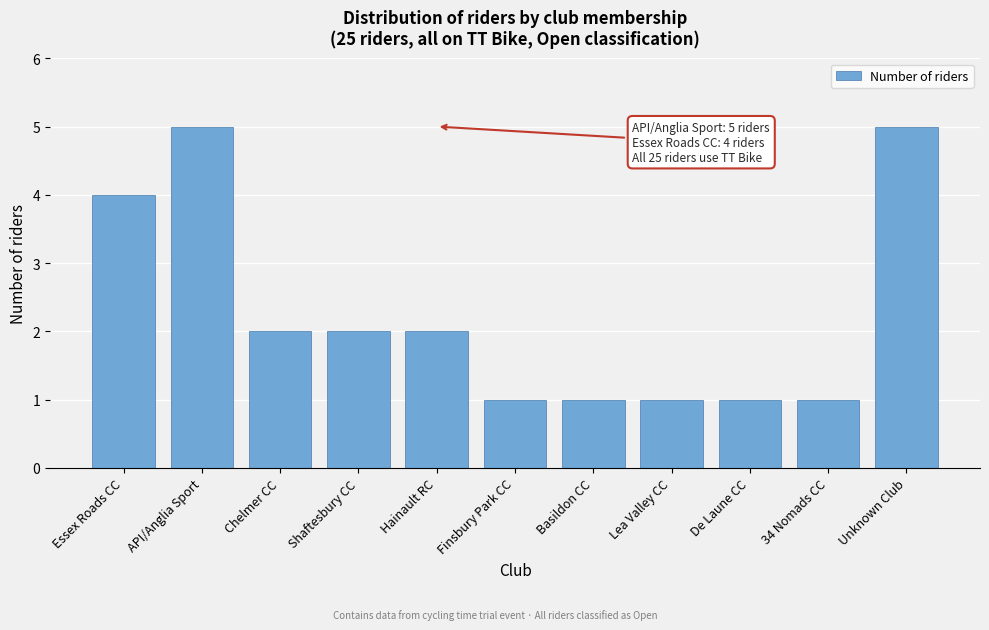

Reading left to right, what are all the values shown in this chart?

4	5	2	2	2	1	1	1	1	1	5